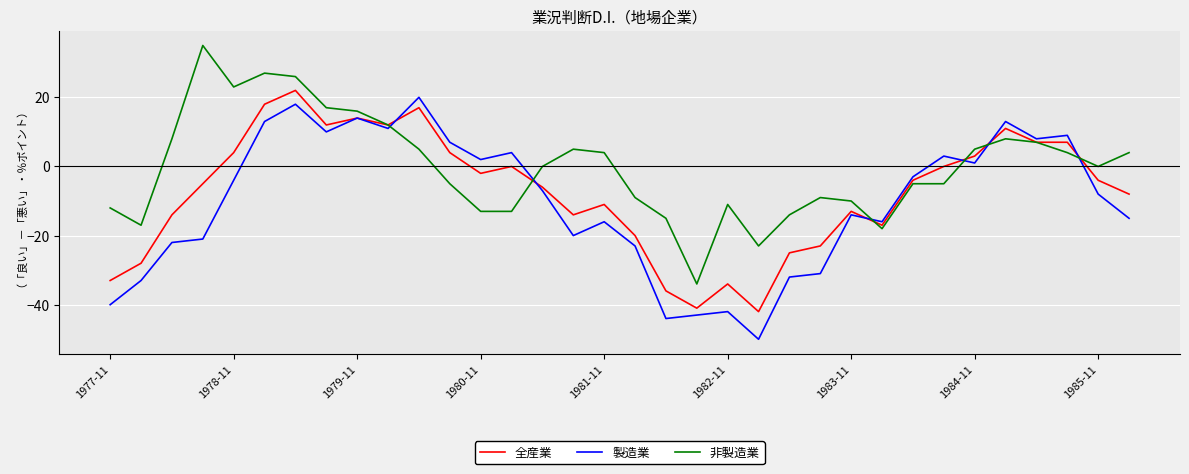

What is the difference between the maximum and minimum values in the 全産業 series?

64